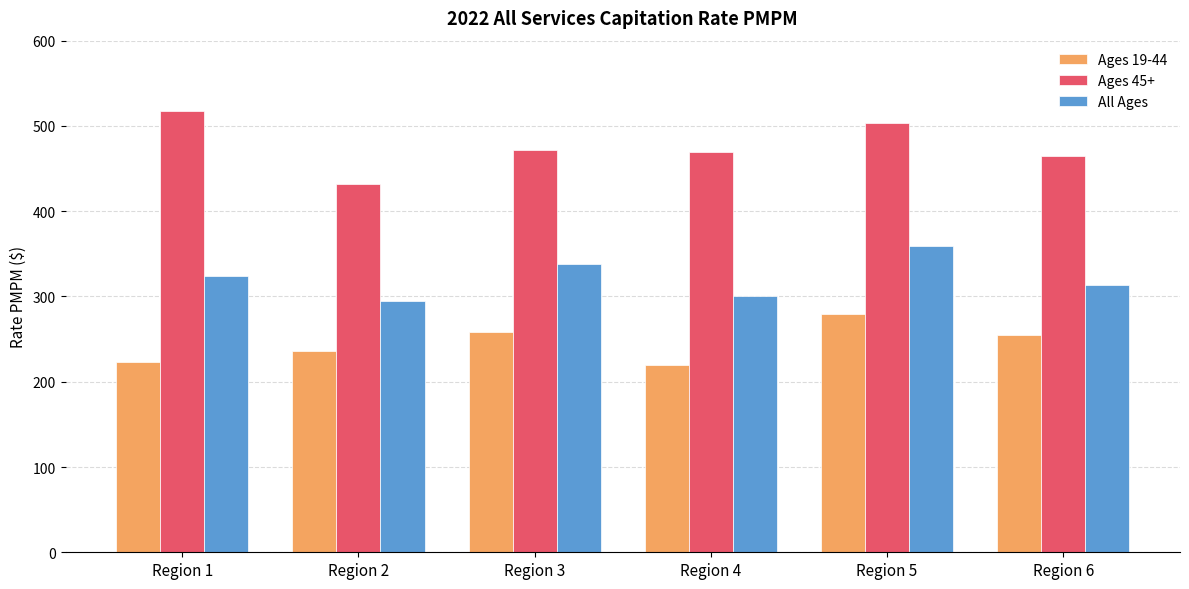

Is the value of Ages 19-44 at Region 3 greater than the value of Ages 45+ at Region 4?

No